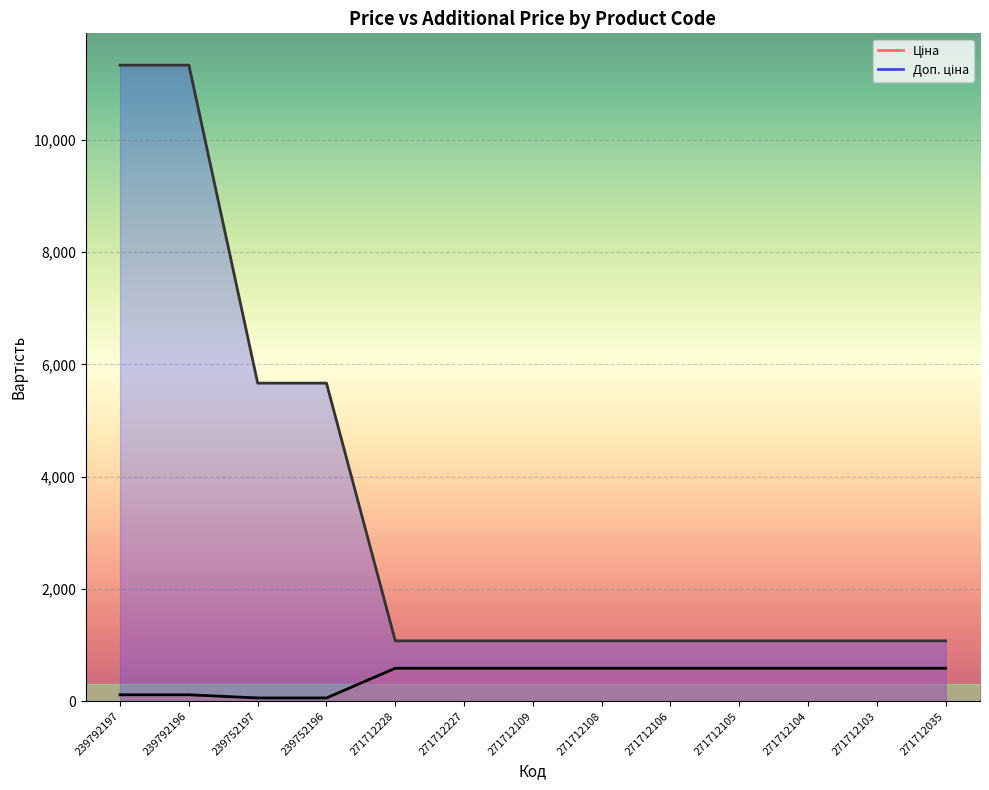

True or false: Доп. ціна has more than 2 points higher than both neighbors.

False